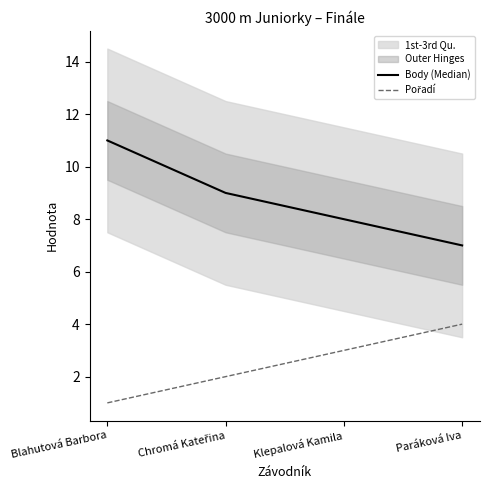

What is the difference between the second highest and second lowest values in the Pořadí series?

1